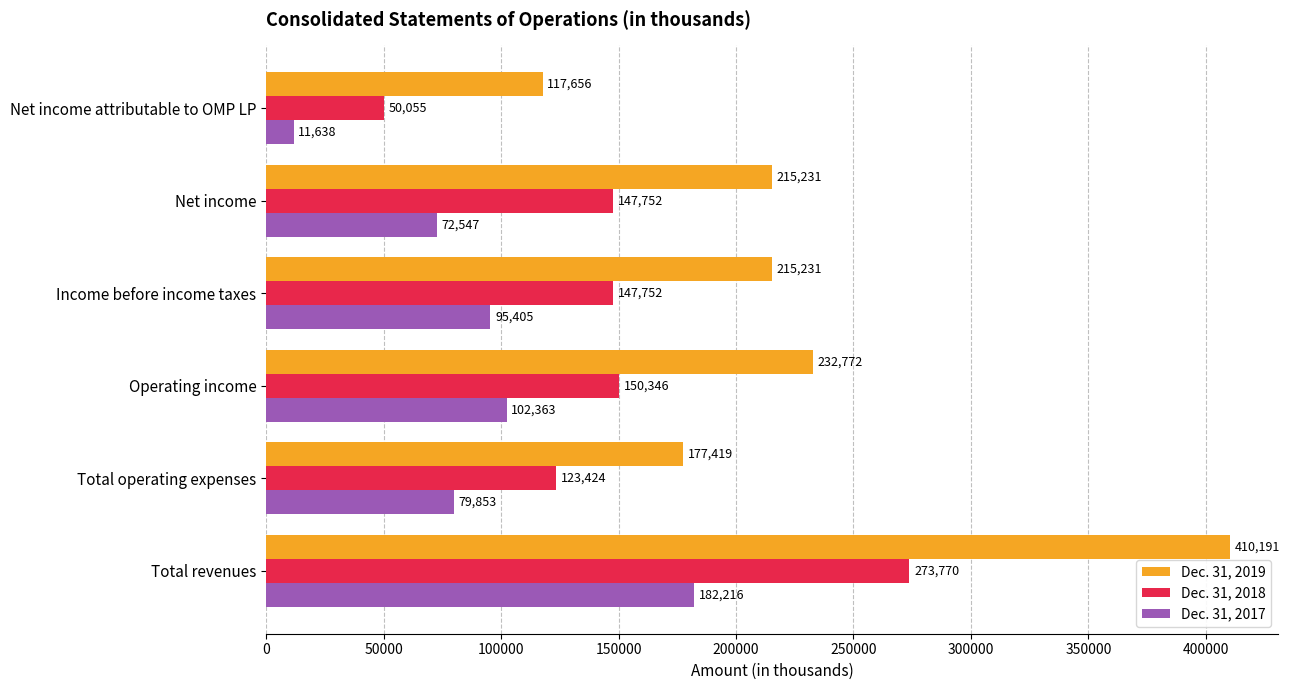

Which series has the largest total across all categories?

Dec. 31, 2019